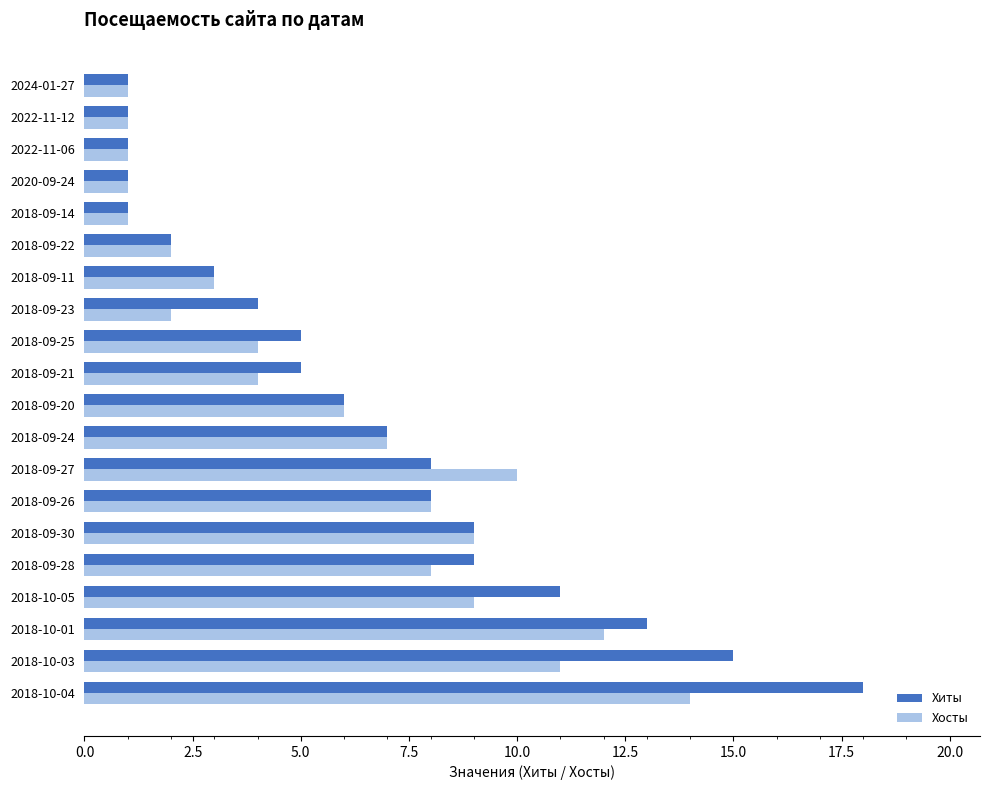

At which category is the sum across all series the highest?

2018-10-04